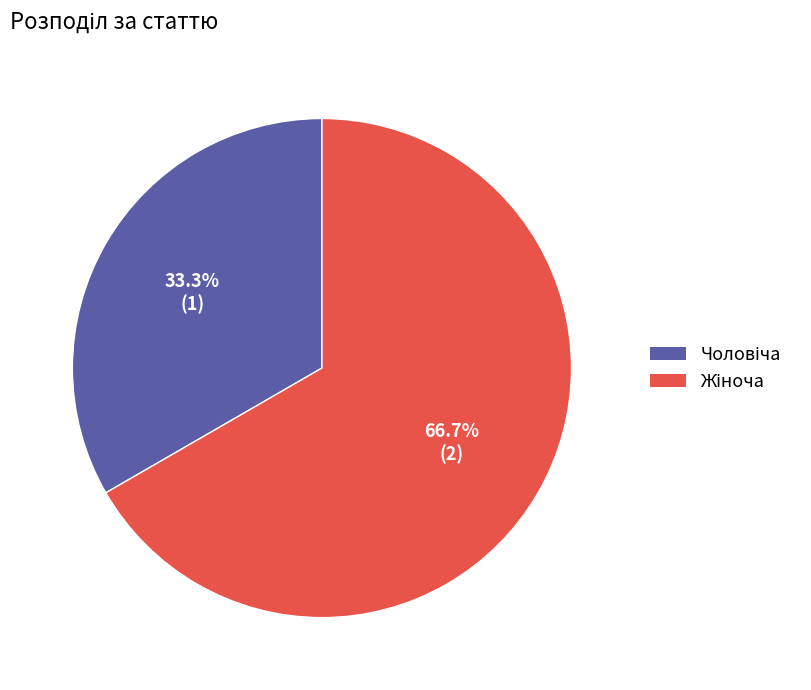

Is there any slice that represents more than half of the pie?

Yes